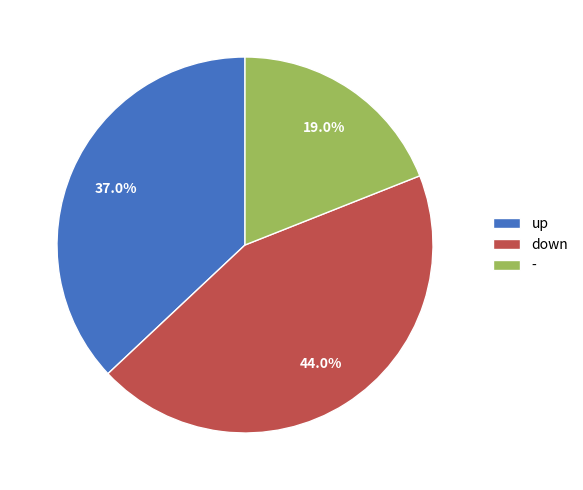

Combined, what portion of the pie is up and down?

81.0%